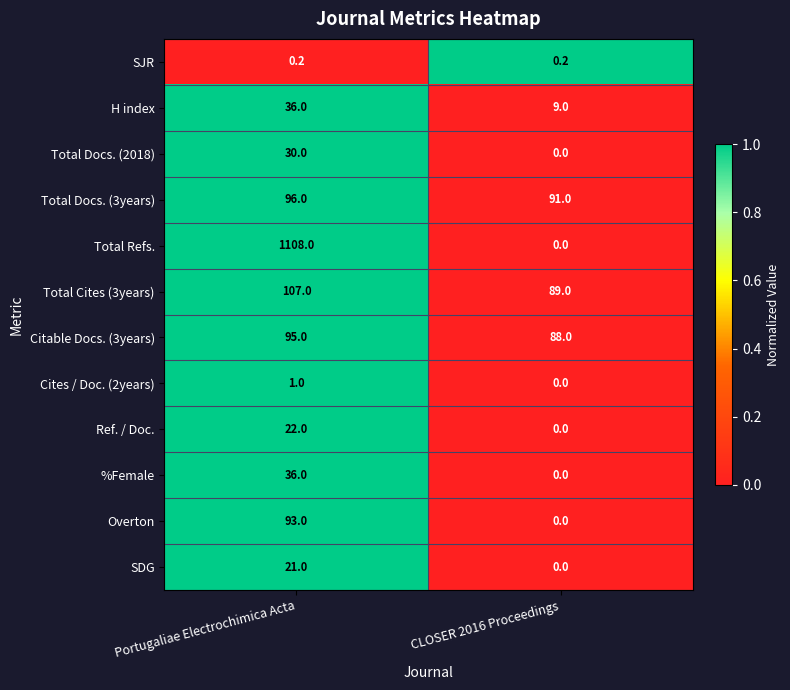

Where is H index nearest to the value 22?

CLOSER 2016 Proceedings